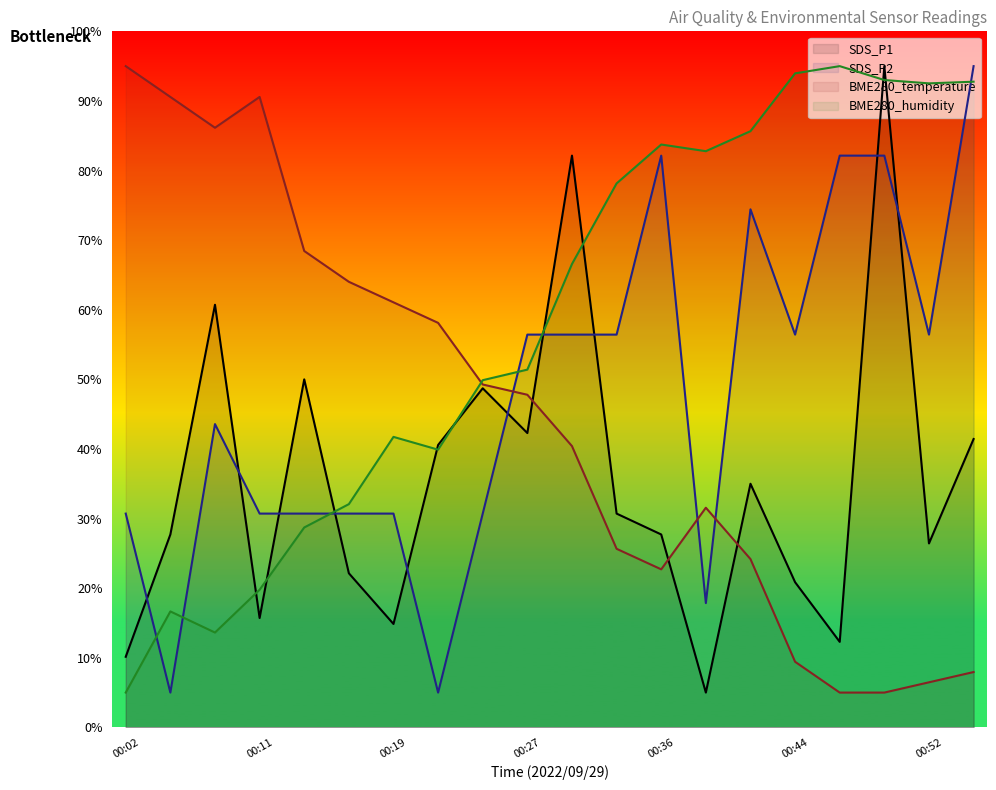

What is the spread (max minus min) of values at 00:11?

74.9